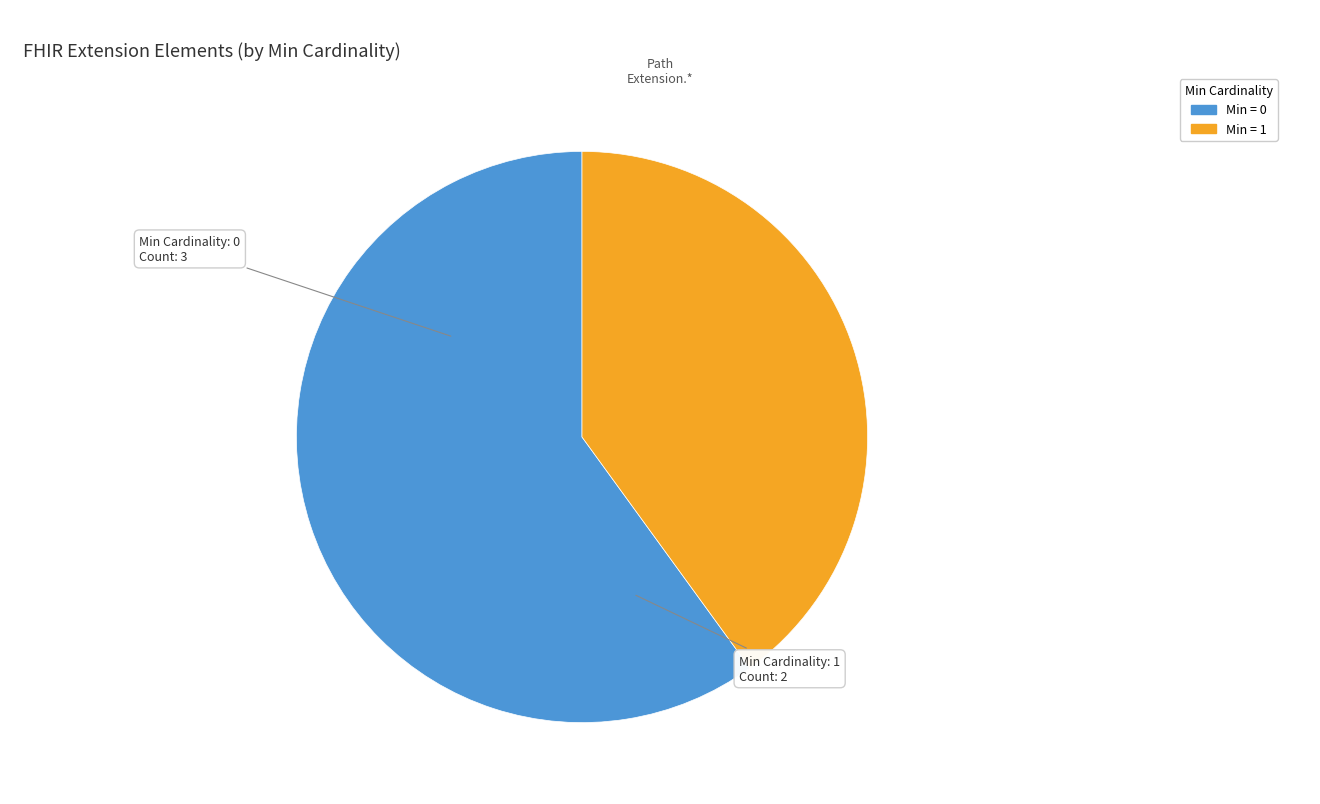

True or false: Min = 1 accounts for 34% of the total.

False